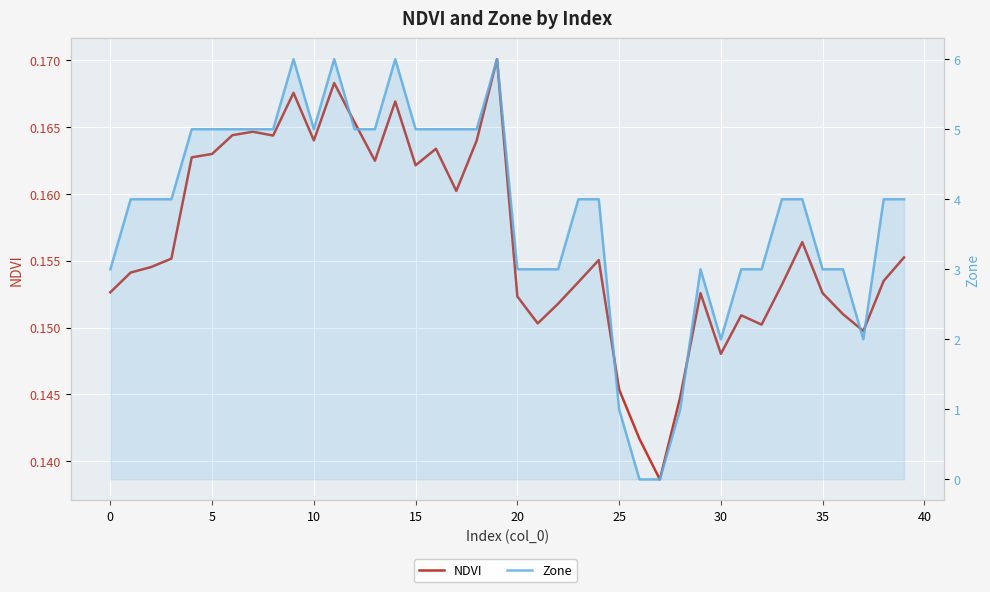

True or false: Zone and NDVI cross at least once.

True